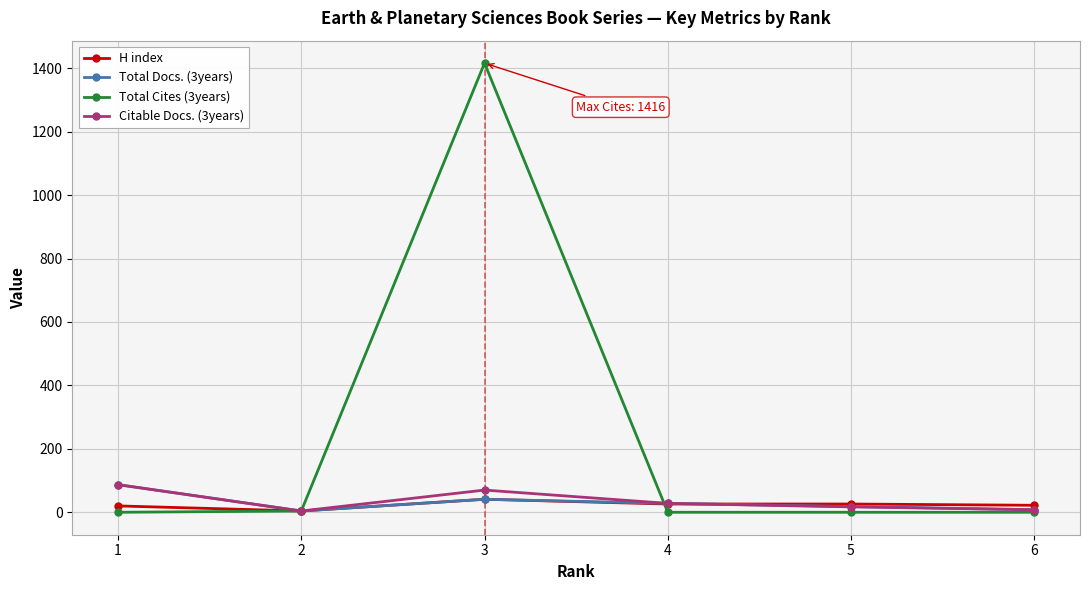

Which series ends up on top after the final intersection of H index and Total Cites (3years)?

H index